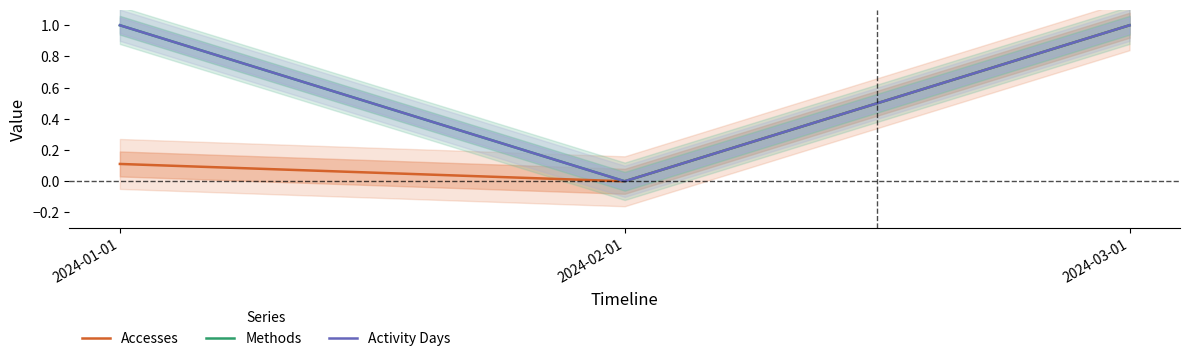

Reading left to right, list all the values displayed in this chart.

Accesses: 2024-01-01=0.1	2024-02-01=0.0	2024-03-01=1.0
Methods: 2024-01-01=1.0	2024-02-01=0.0	2024-03-01=1.0
Activity Days: 2024-01-01=1.0	2024-02-01=0.0	2024-03-01=1.0